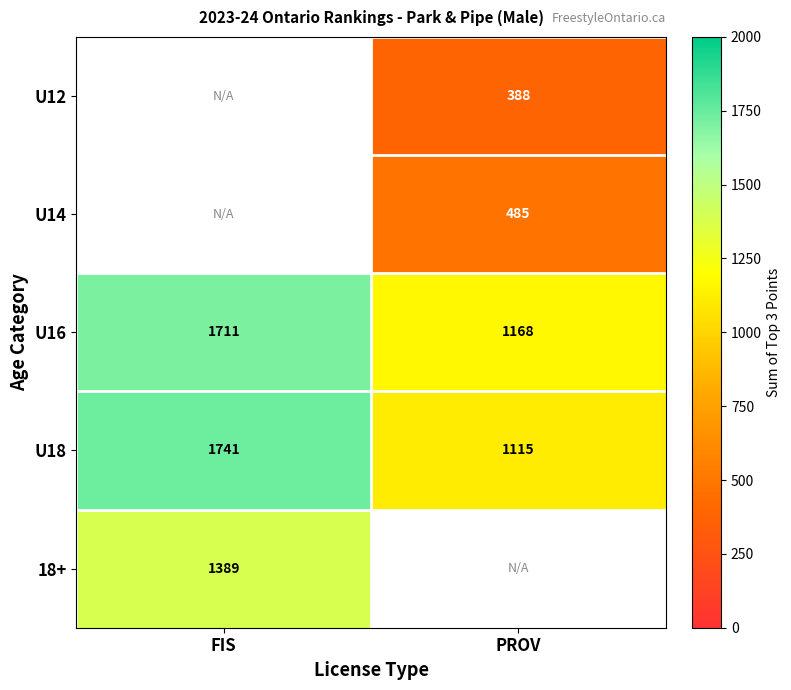

At which label does U18 reach its minimum?

PROV